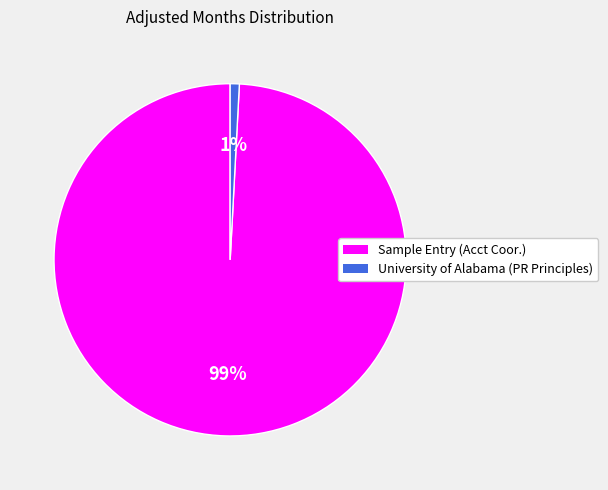

Combined, do University of Alabama (PR Principles) and Sample Entry (Acct Coor.) account for over 50%?

Yes